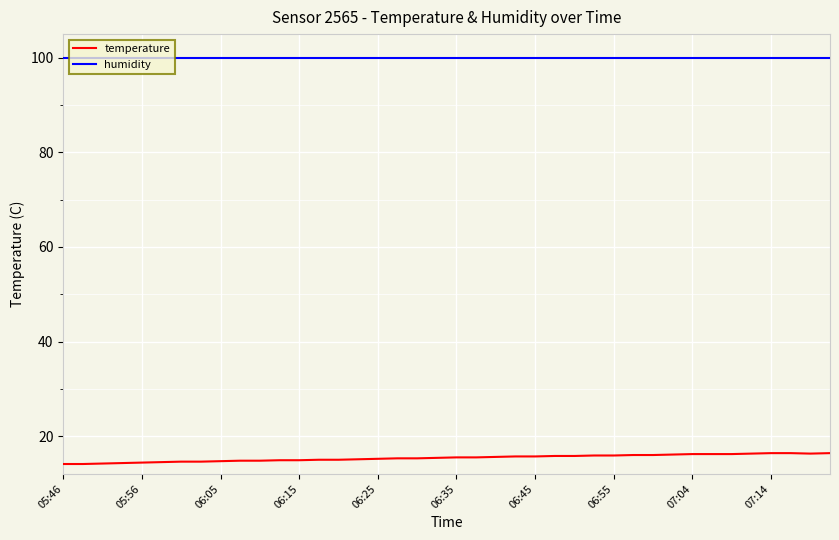

What is the smallest value displayed?

14.1